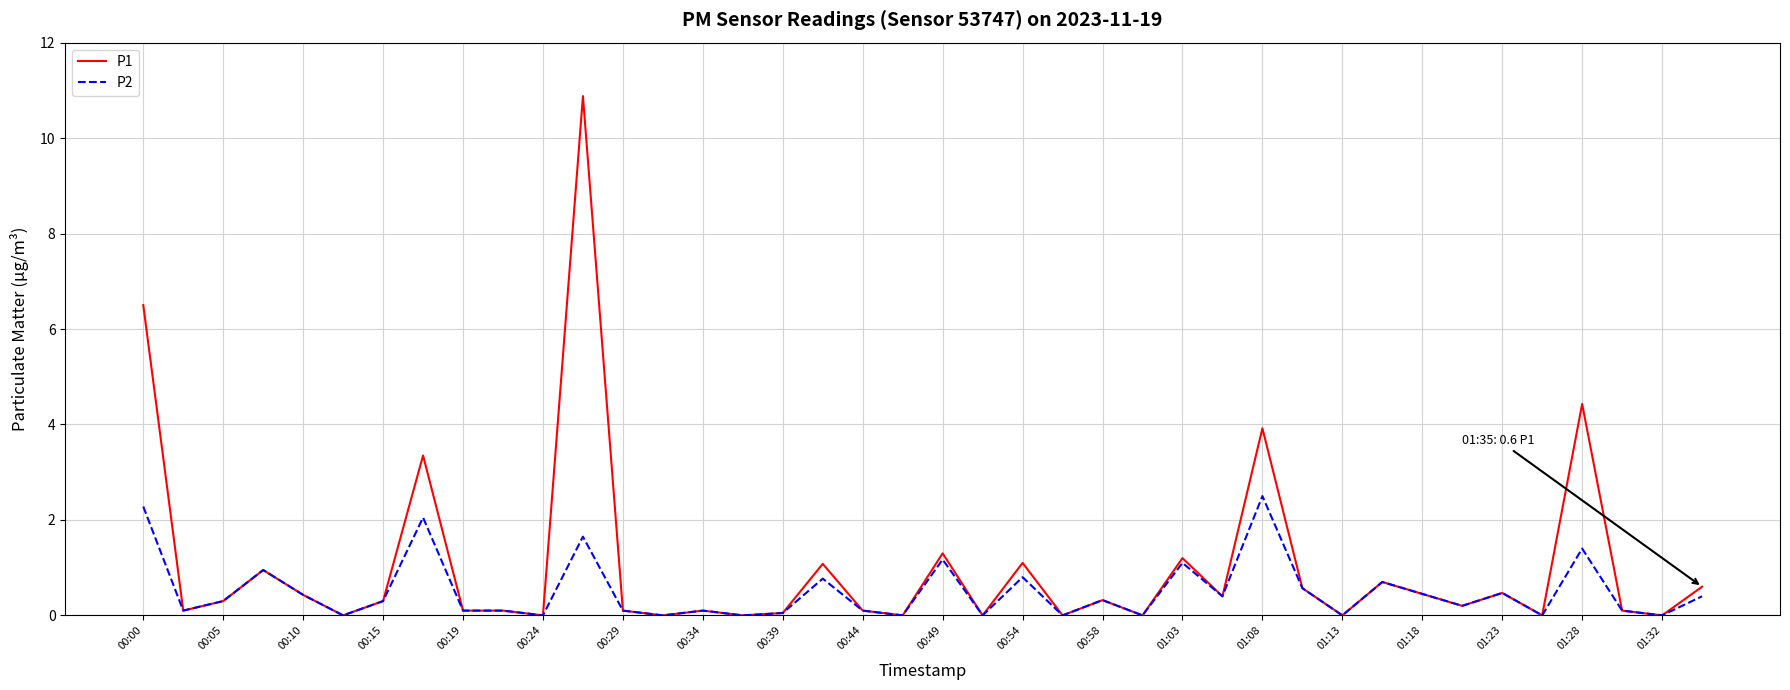

Is this an area chart (filled region under the line)?

No